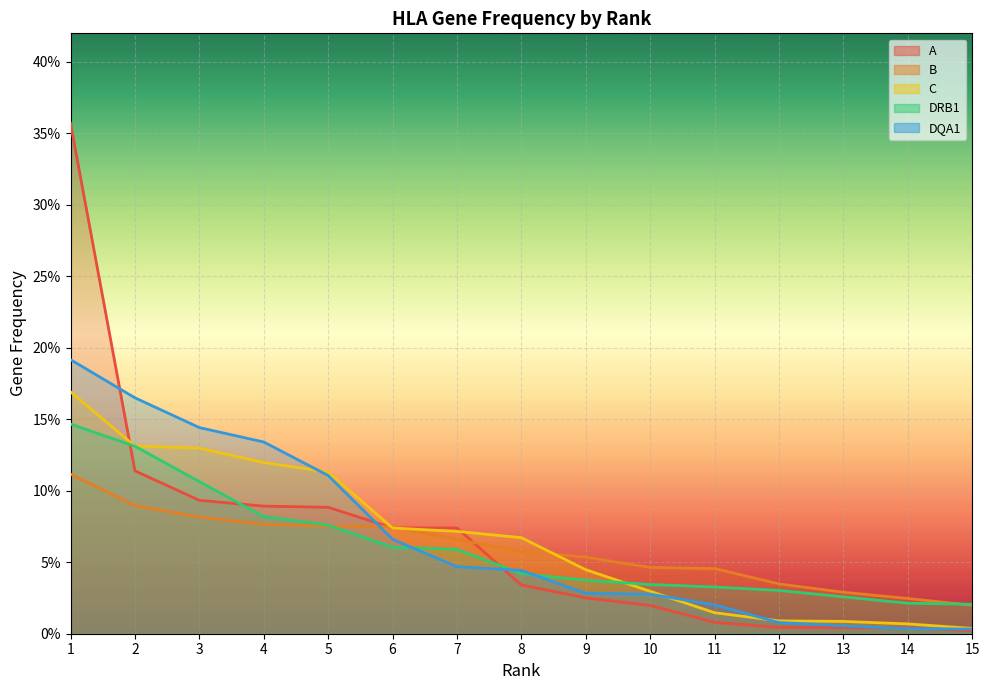

What is the value of the B point at the 6th from the left?

0.1